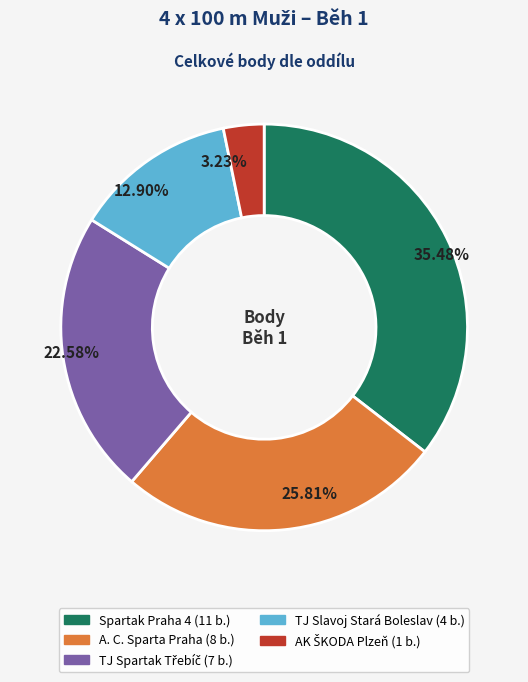

True or false: Spartak Praha 4 accounts for 44% of the total.

False